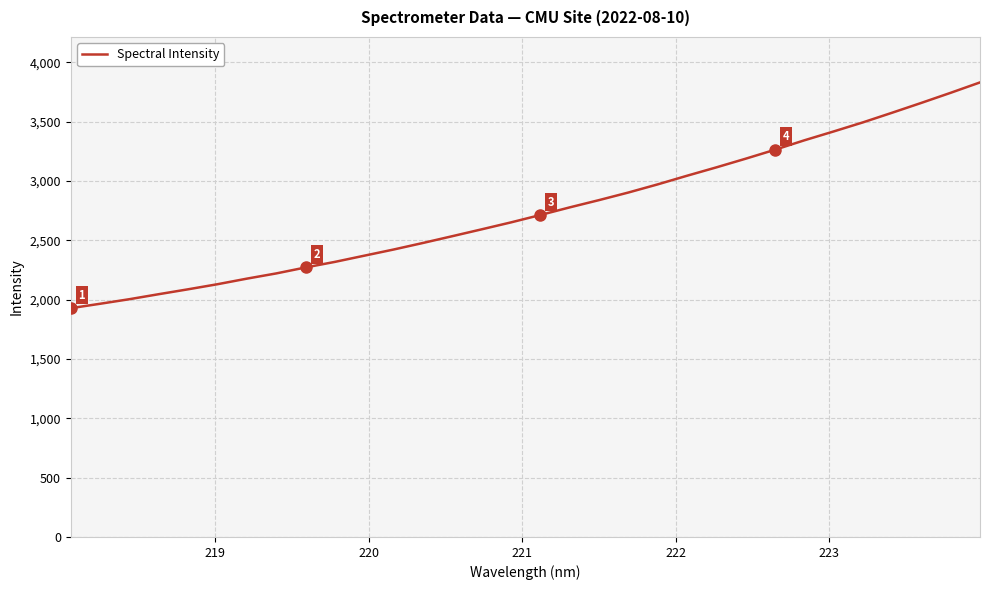

What is the difference between the maximum and minimum values?

1903.2